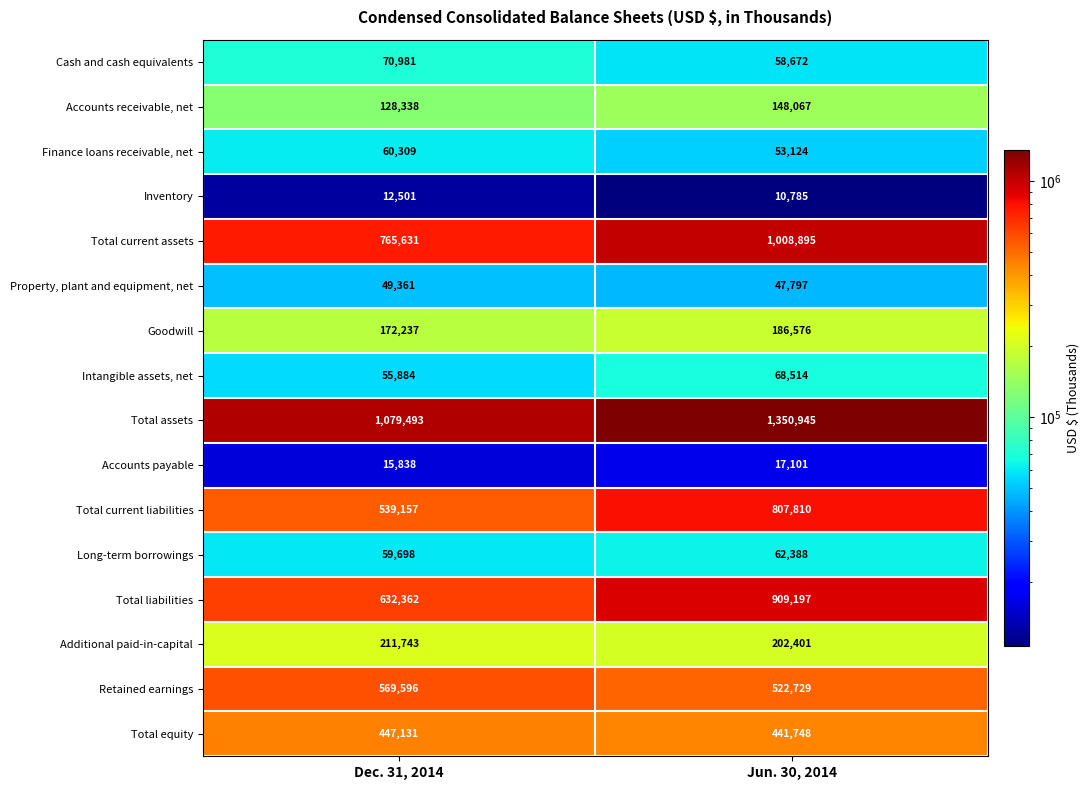

Which category has the lowest value across all series?

Jun. 30, 2014